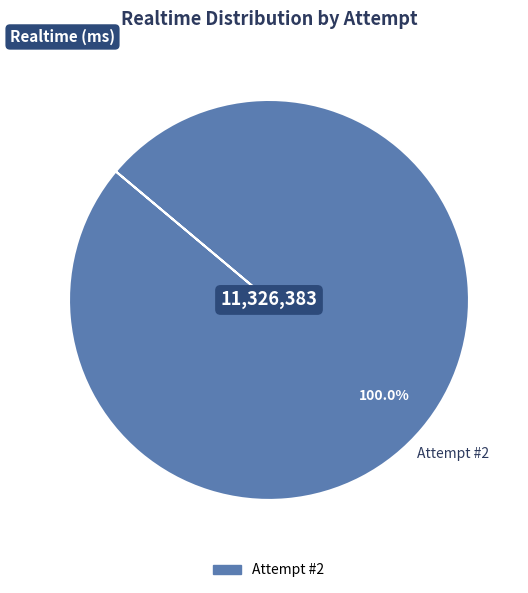

Is there any slice that represents more than half of the pie?

Yes